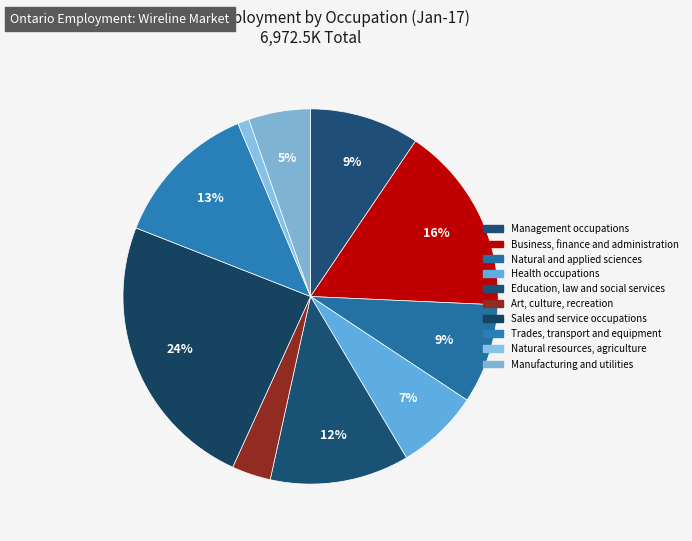

To the nearest percent, what portion does Management occupations represent?

9%